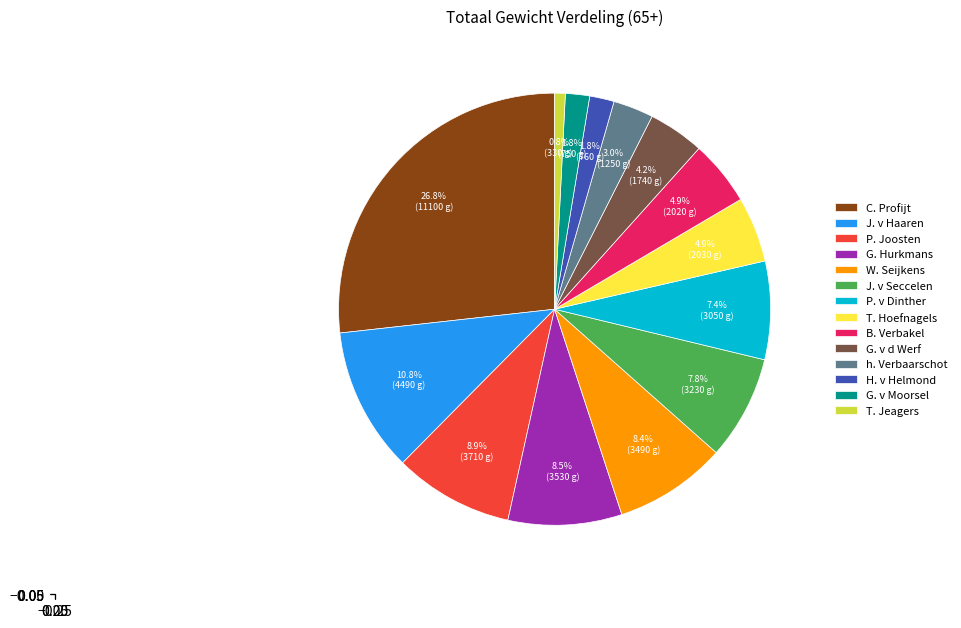

Which has a higher value, P. v Dinther or T. Jeagers?

P. v Dinther